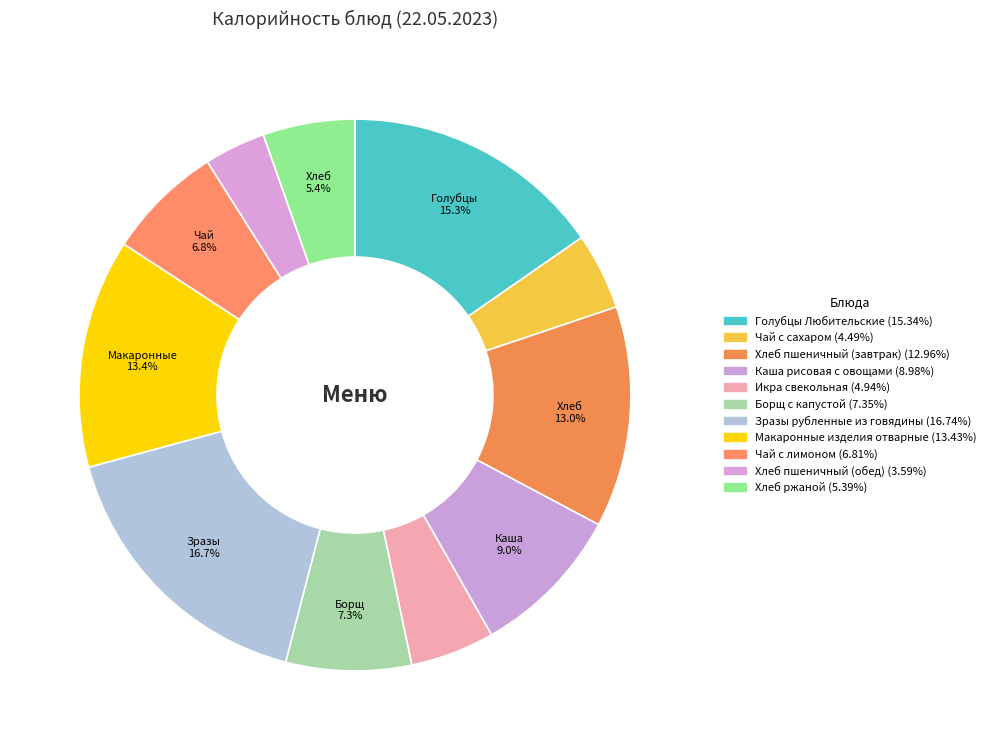

True or false: Хлеб пшеничный (обед) accounts for 1% of the total.

False